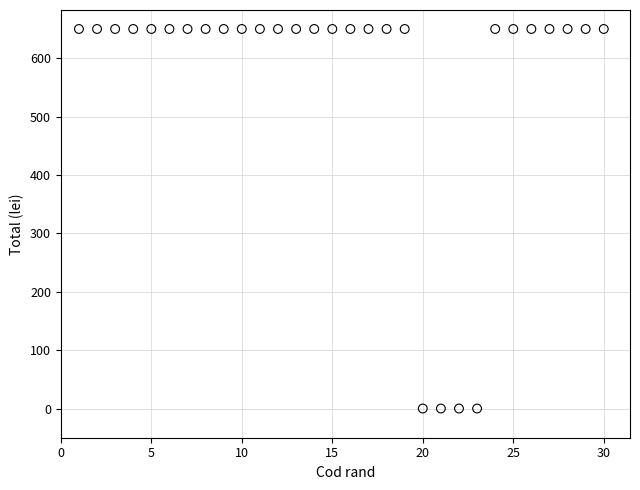

What is the range of X values (max minus min)?

29